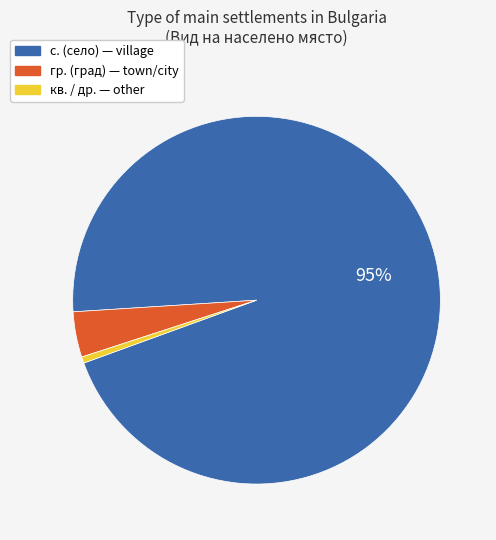

Is there any slice that represents more than half of the pie?

Yes